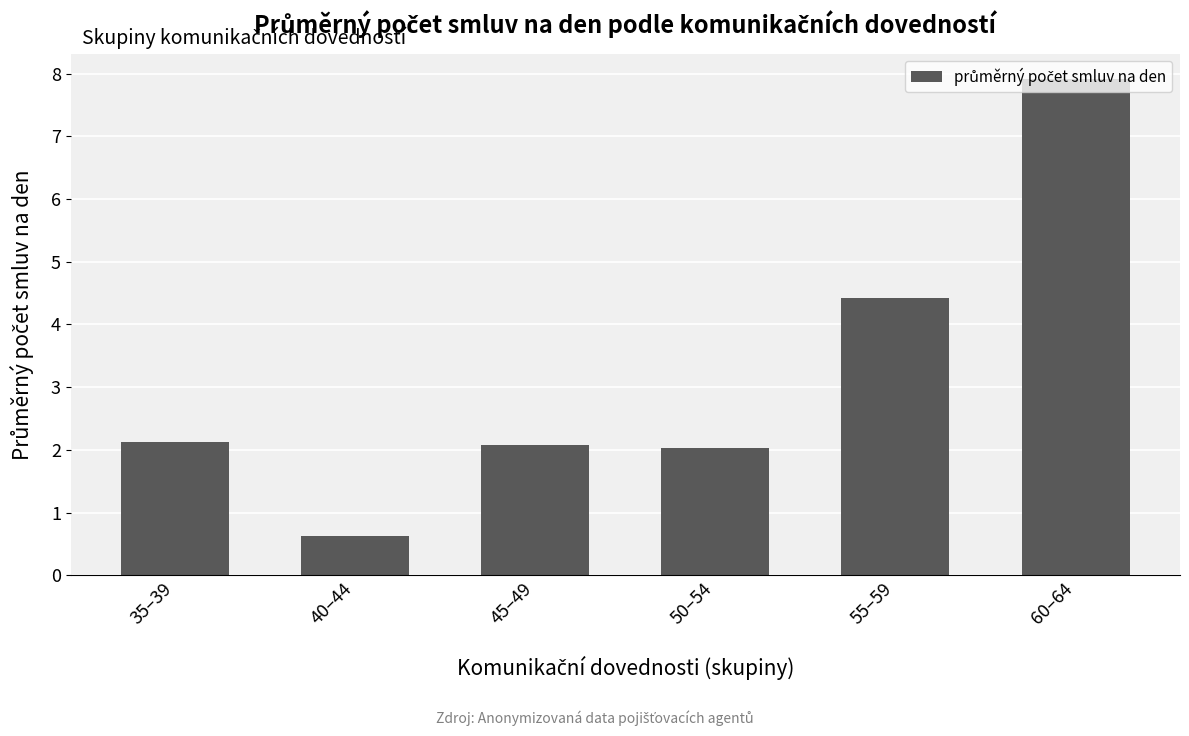

At which label does the data first exceed 2?

35–39